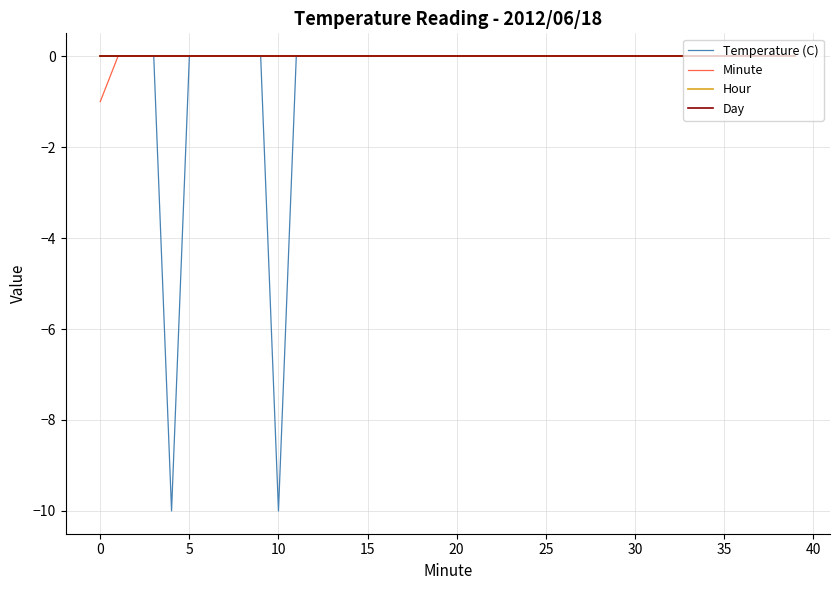

Which series has the widest spread of values?

Temperature (C)